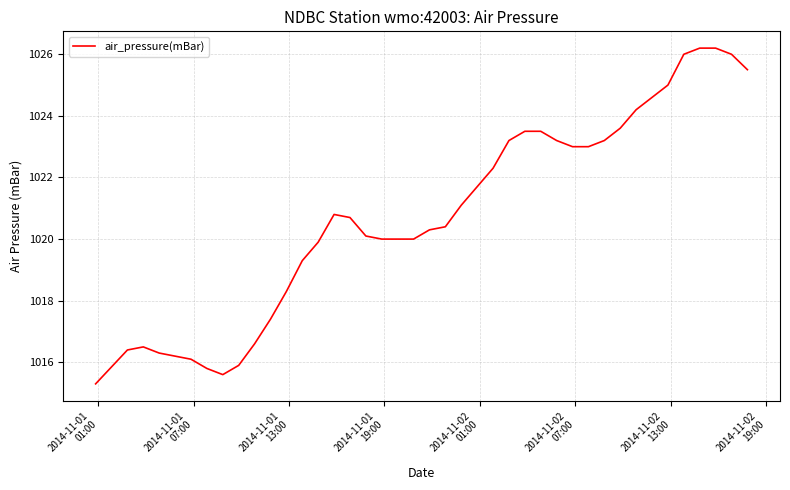

What is the difference between the maximum and minimum values?

10.9